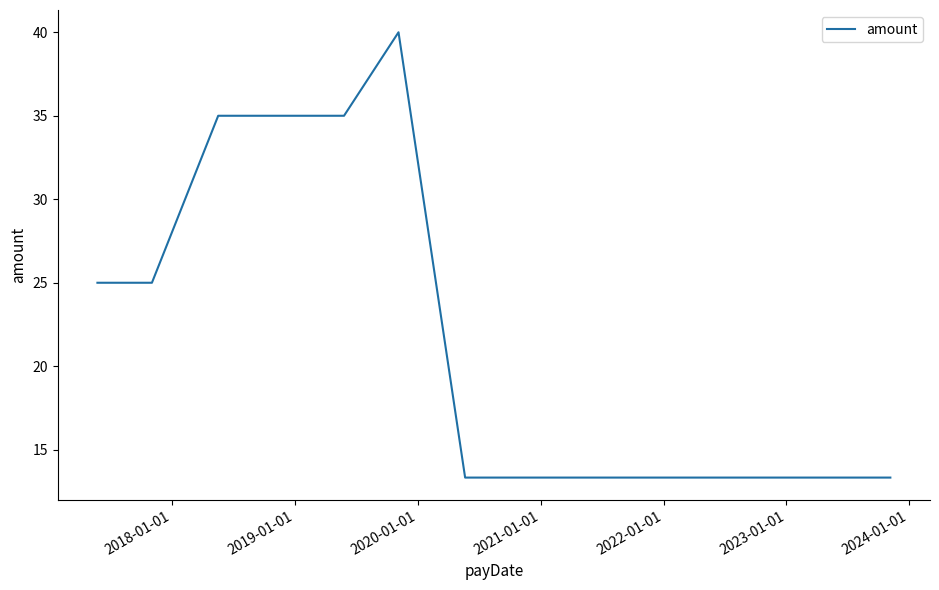

What is the difference between the maximum and minimum values?

26.7